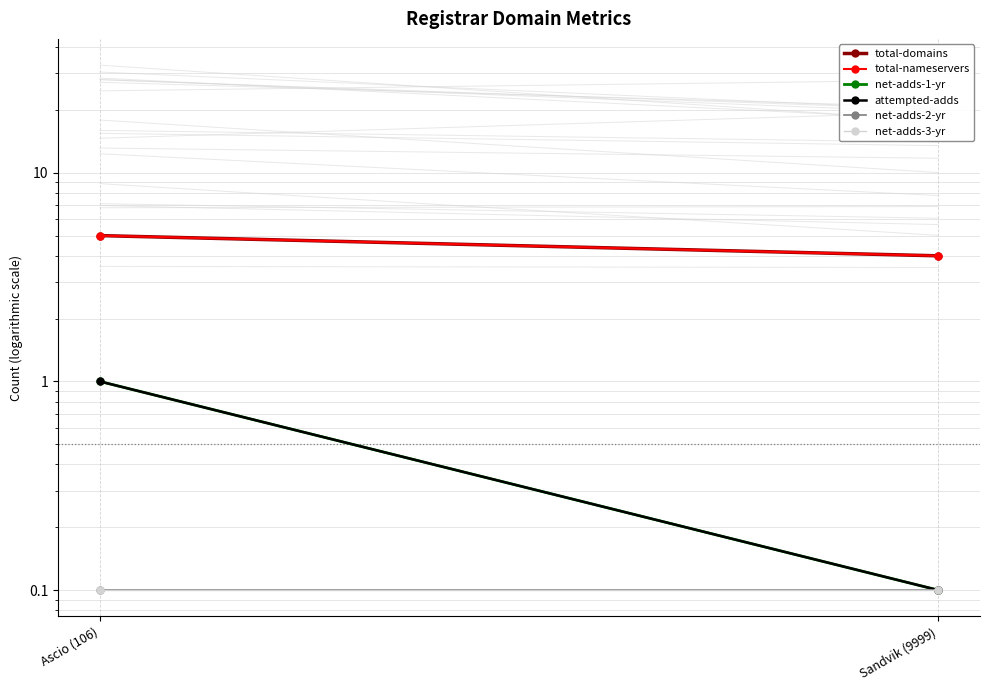

What value does the net-adds-2-yr series have at Sandvik (9999)?

0.1